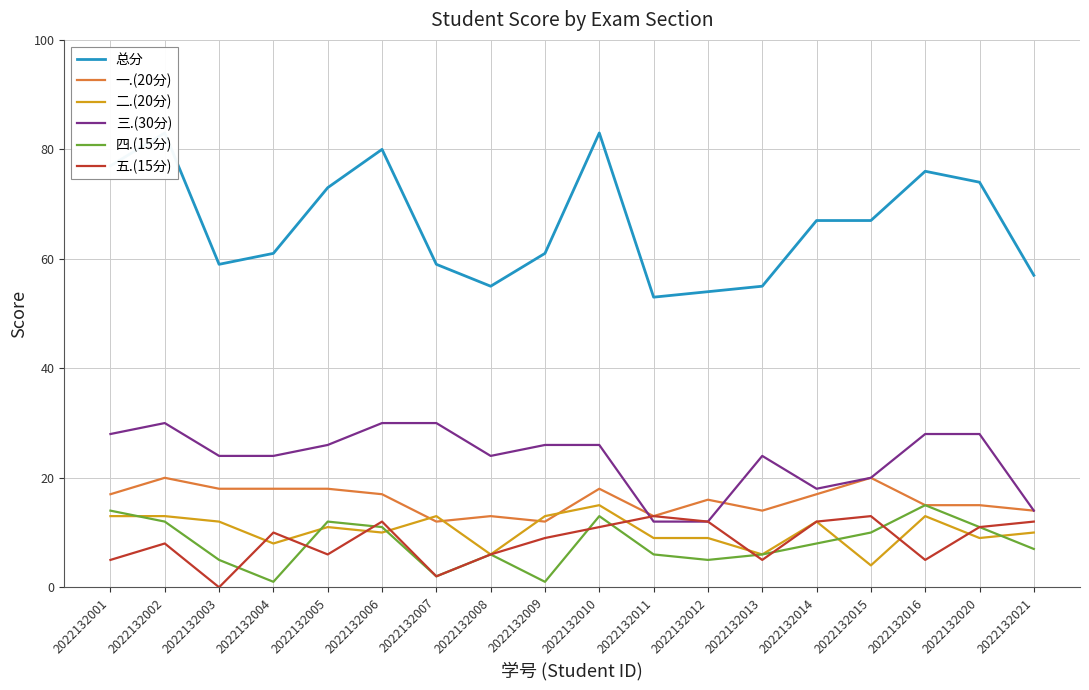

The 总分 series shows 74 at 2022132020. True or false?

True